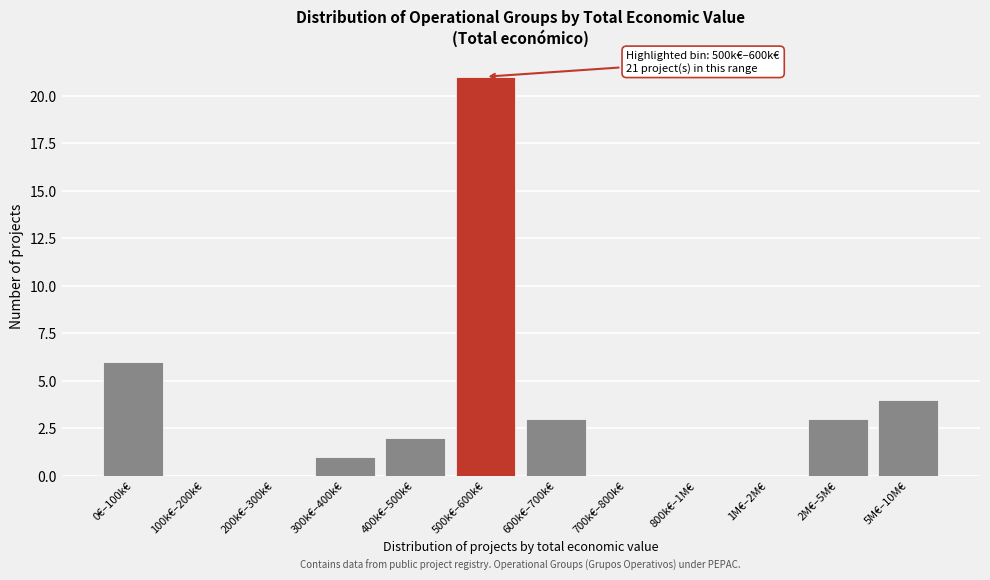

Reading right to left, transcribe all the data shown in this chart.

5M€–10M€=4	2M€–5M€=3	1M€–2M€=0	800k€–1M€=0	700k€–800k€=0	600k€–700k€=3	500k€–600k€=21	400k€–500k€=2	300k€–400k€=1	200k€–300k€=0	100k€–200k€=0	0€–100k€=6